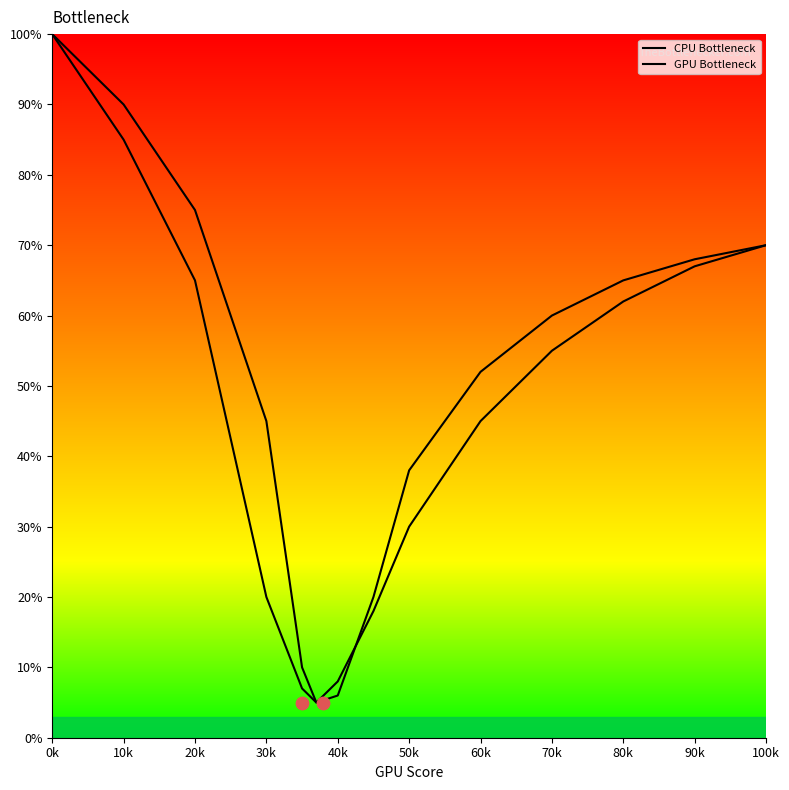

Which series has the largest total across all categories?

GPU Bottleneck